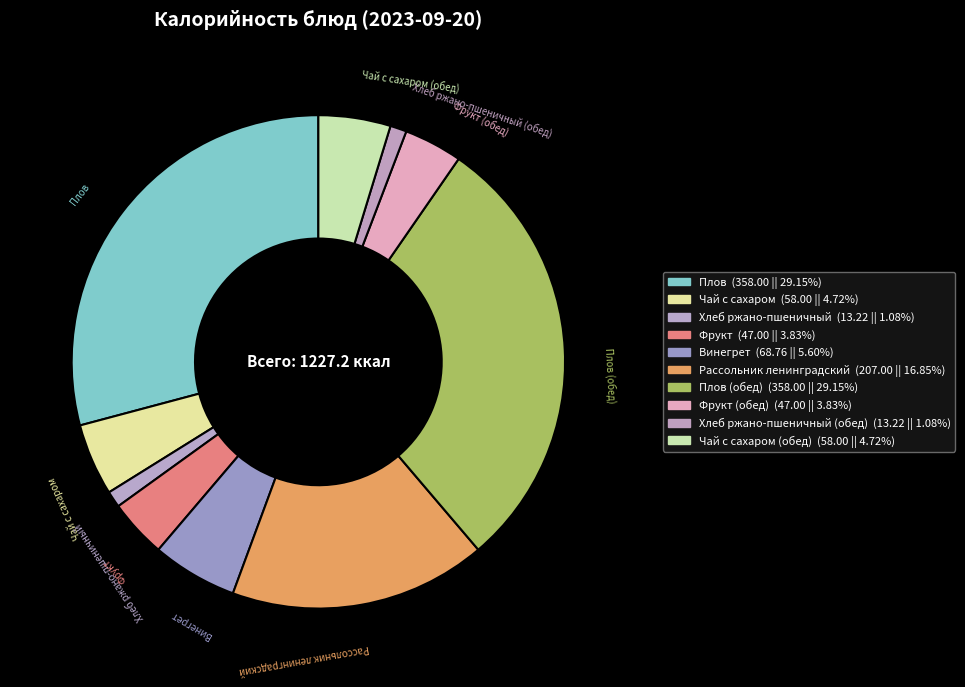

Does Фрукт account for over 50% of the chart?

No